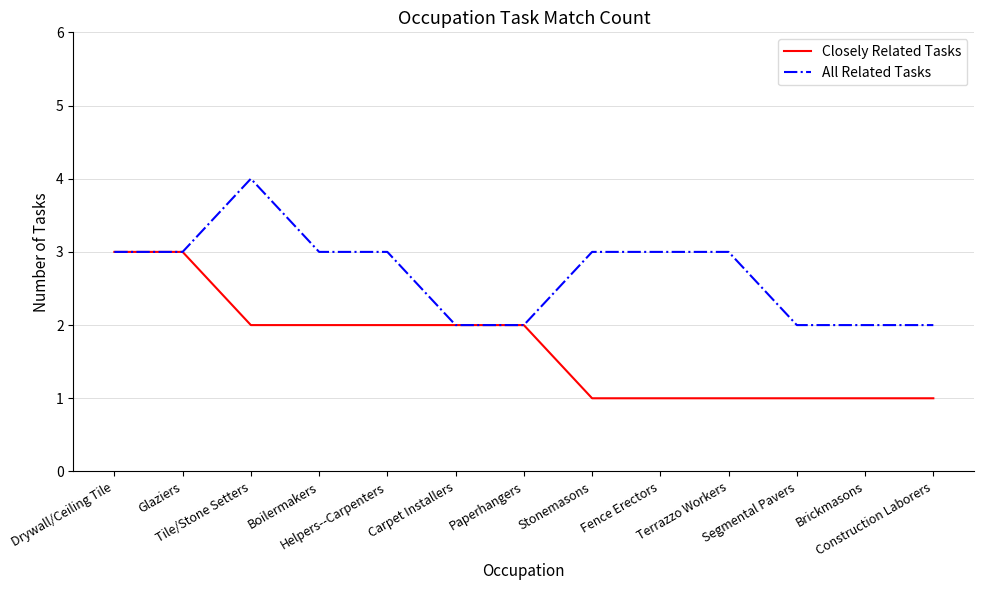

Which series has the largest total across all categories?

All Related Tasks